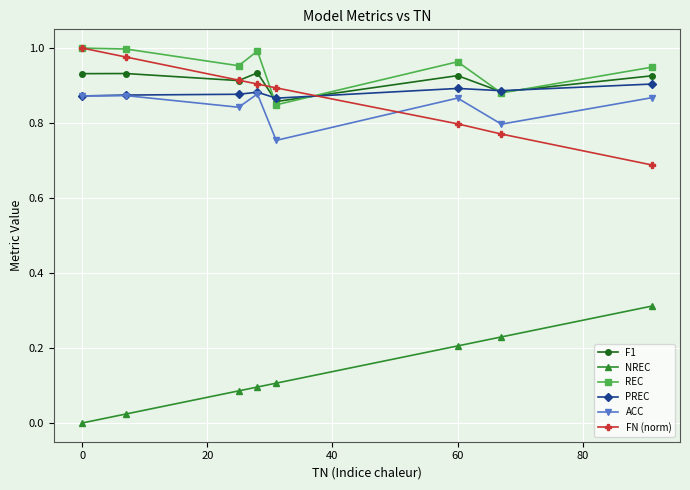

True or false: FN (norm) has more than 1 points higher than both neighbors.

False